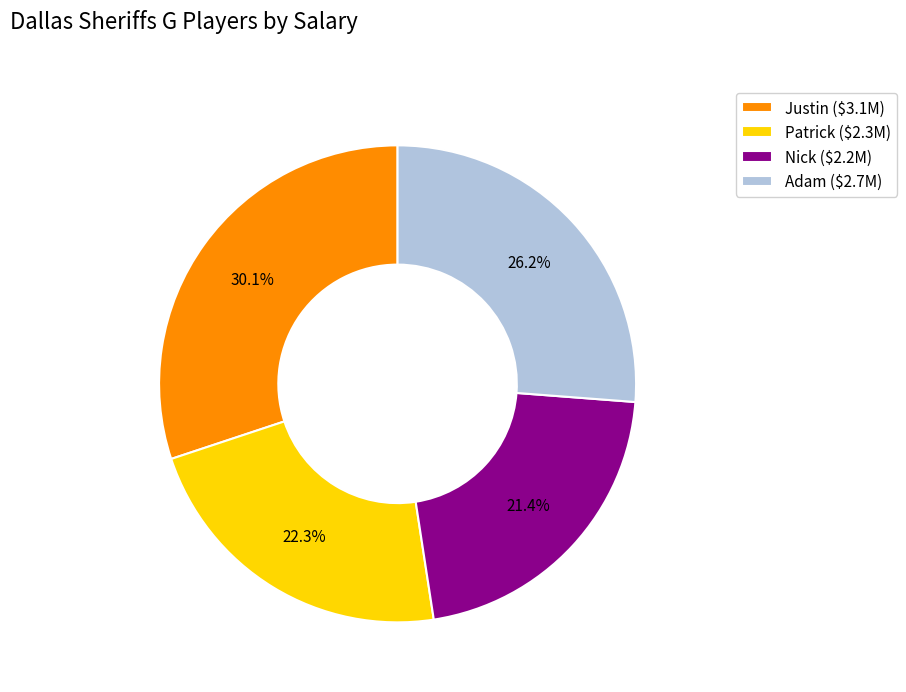

What is the largest slice in the pie chart?

Justin